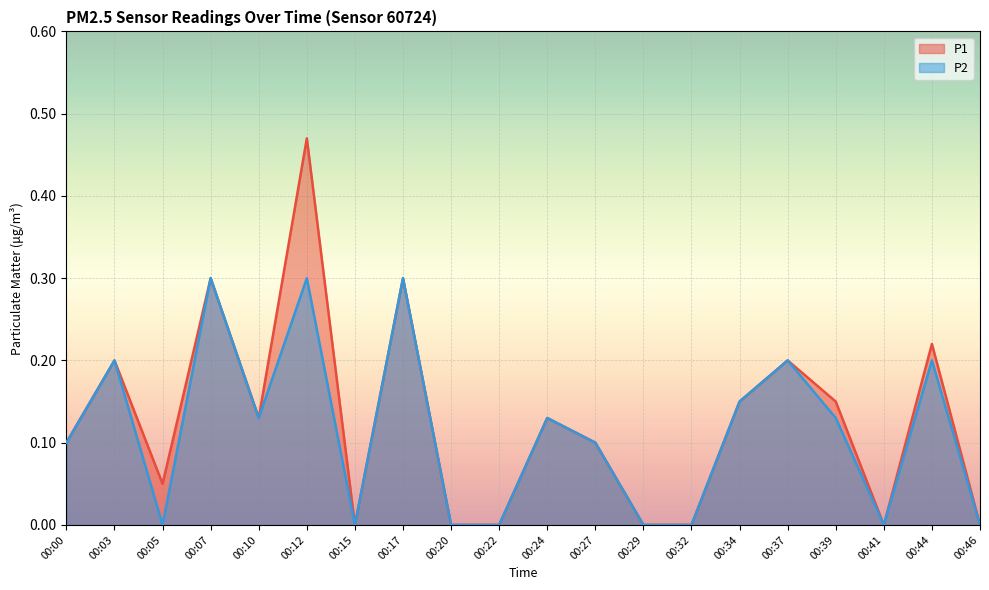

At which category does P1 reach its first local peak?

00:03